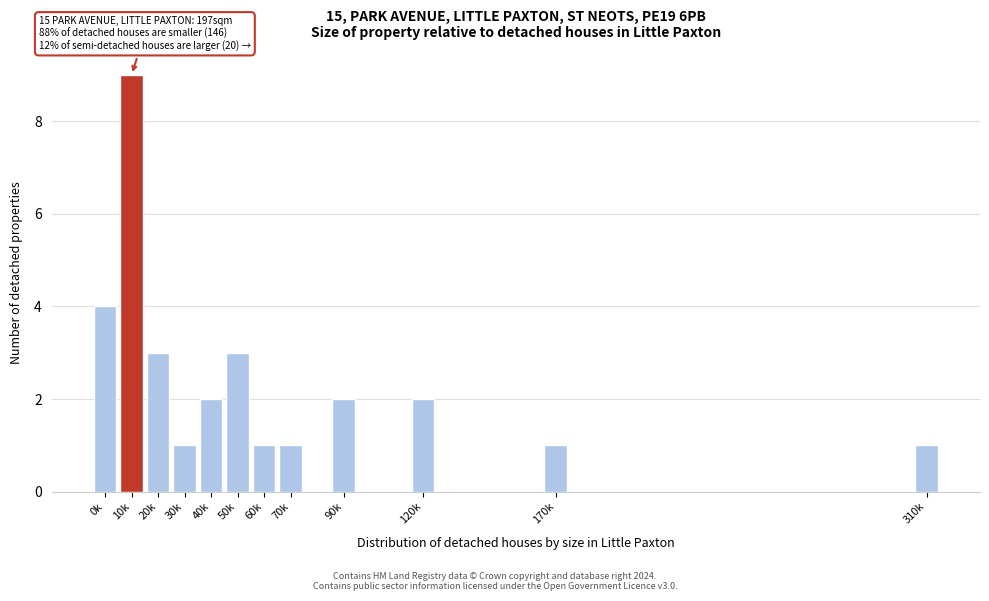

Reading left to right, extract all data points from this chart.

4	9	3	1	2	3	1	1	2	2	1	1